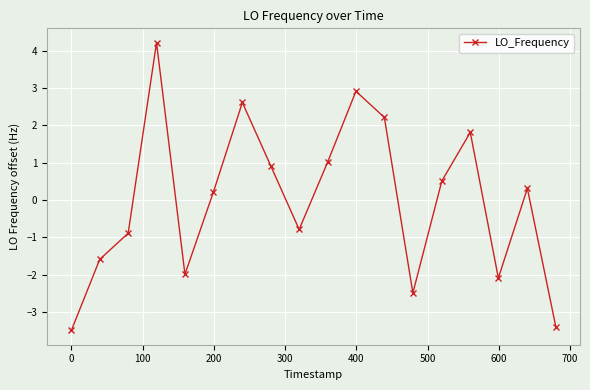

What is the difference between the maximum and second lowest values?

7.6